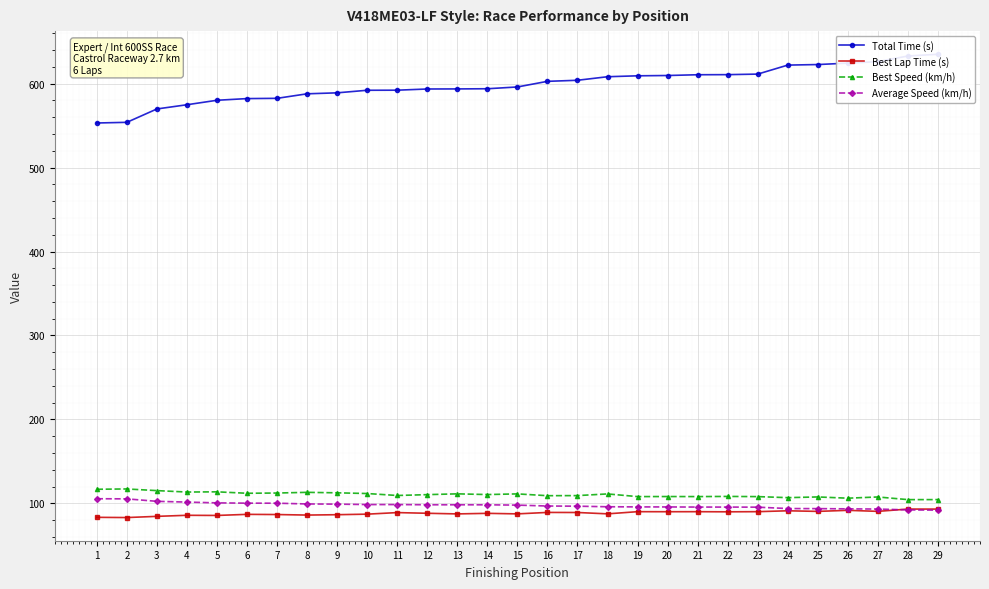

Is it true that Average Speed (km/h) equals 155.4 at 1?

False